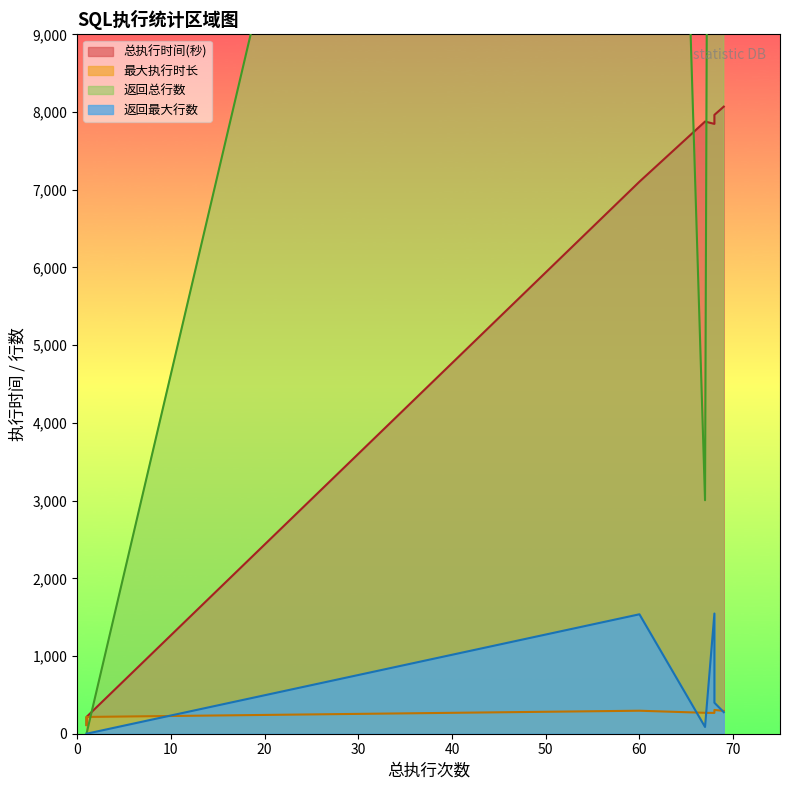

True or false: 返回总行数 and 返回最大行数 intersect in this chart.

False